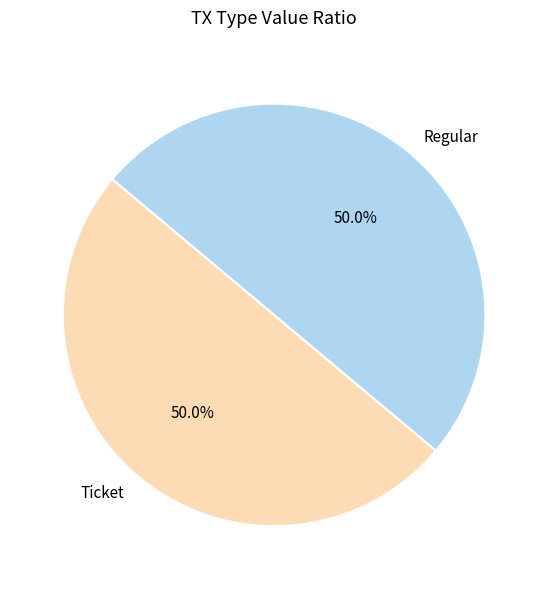

Approximately how many times larger is the value at Ticket compared to Regular?

1.0